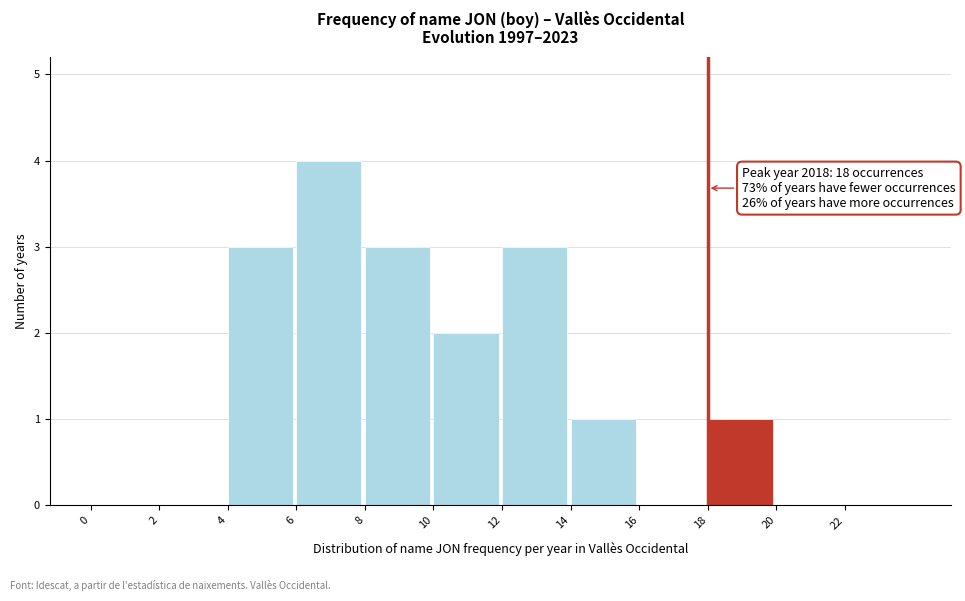

Over which range of the x-axis is the bar tallest?

6 to 8